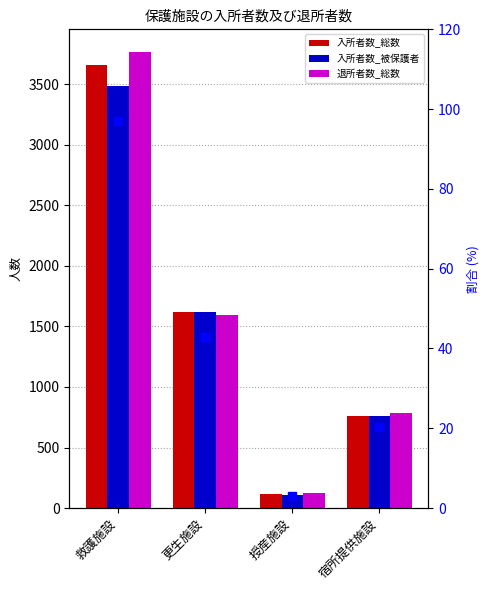

What is the sum of all 退所者数_総数 values?

6265